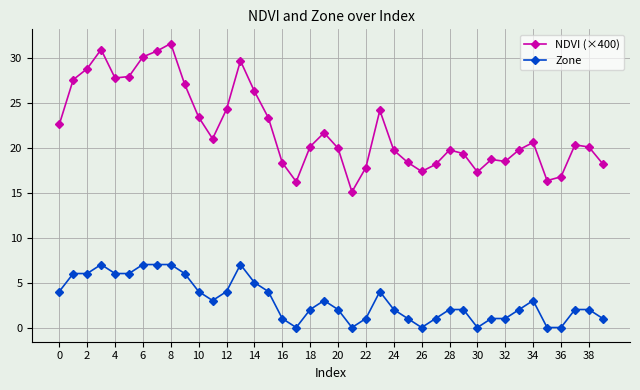

True or false: NDVI (×400) has more than 0 points higher than both neighbors.

True